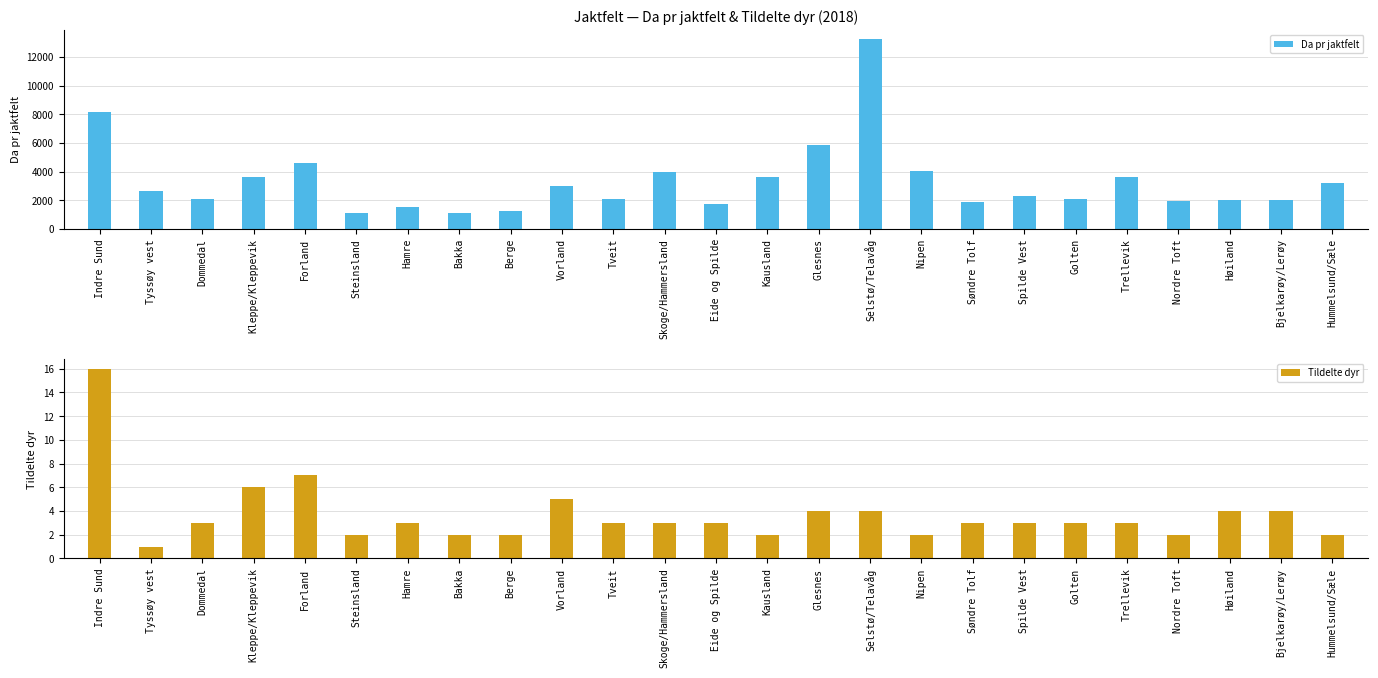

The Tildelte dyr series shows 4.6 at Golten. True or false?

False